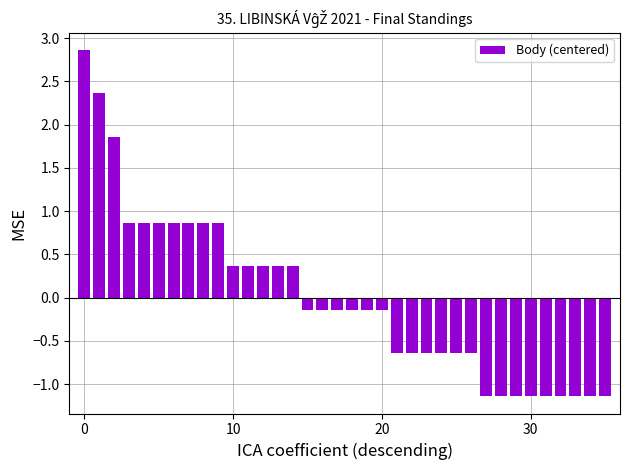

What is the value of the 14th bar from the left?

0.4